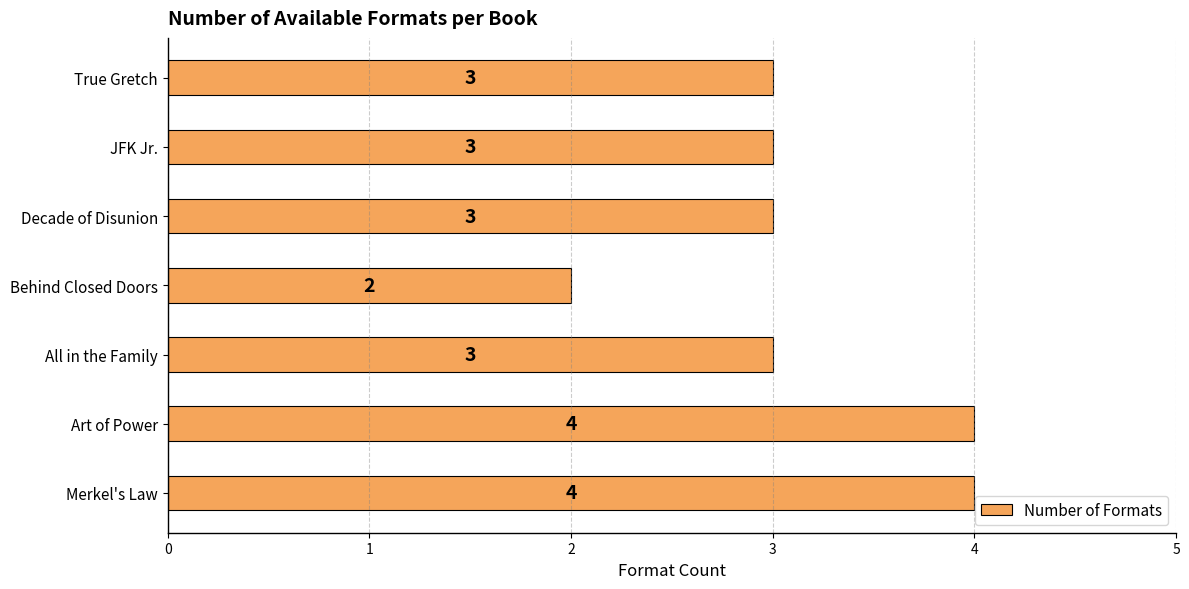

What is the sum of all values?

22